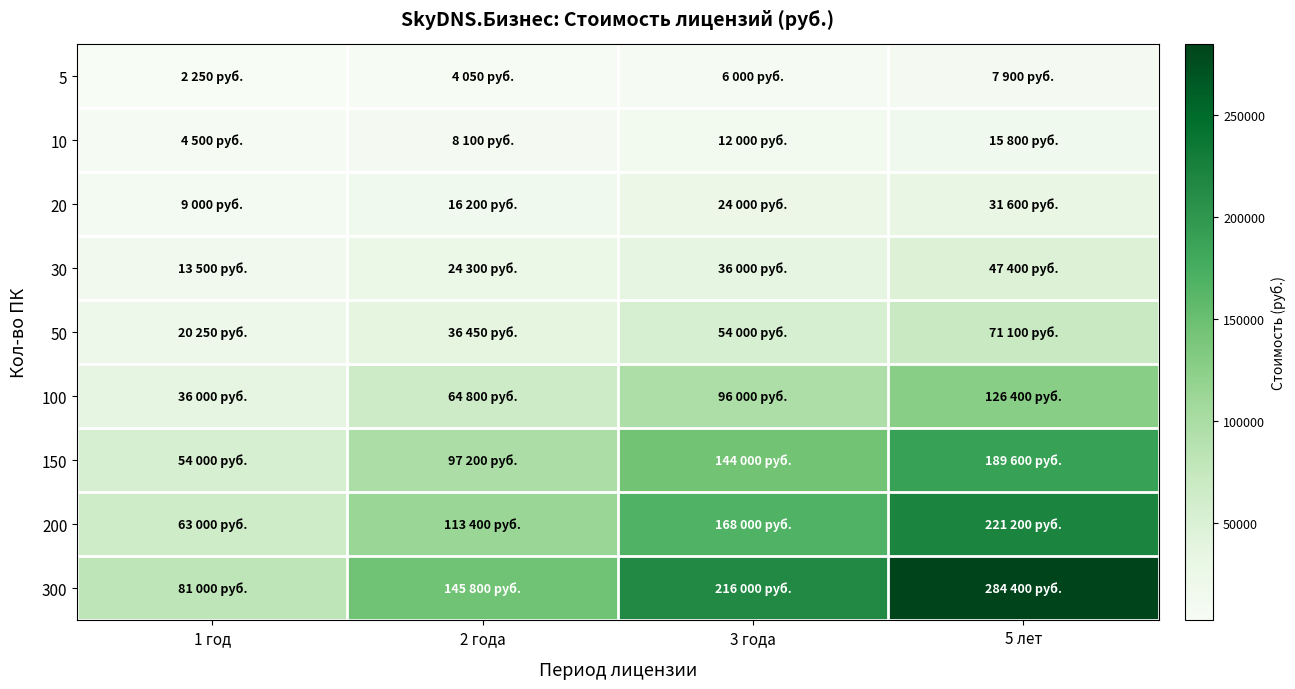

At how many categories does at least one series exceed 19001?

4